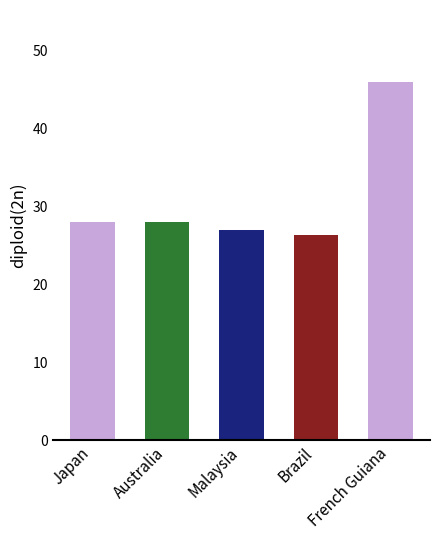

The value at Australia is 37.8. True or false?

False